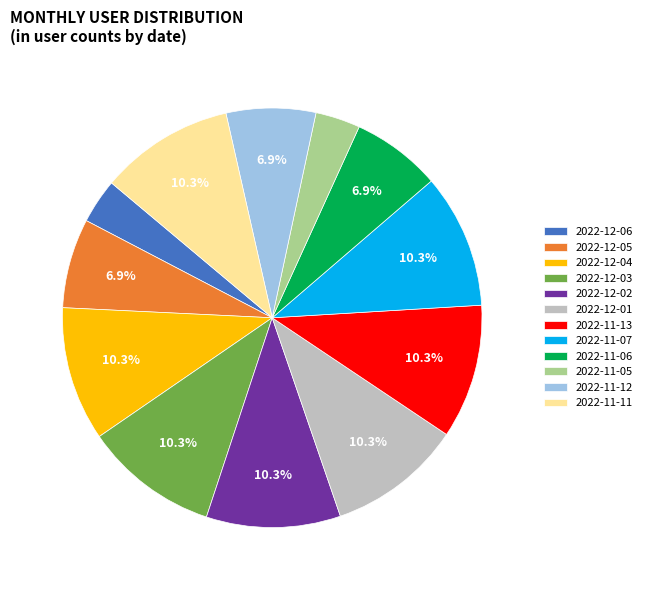

To the nearest percent, what is the difference between the largest and smallest slice percentages?

7%